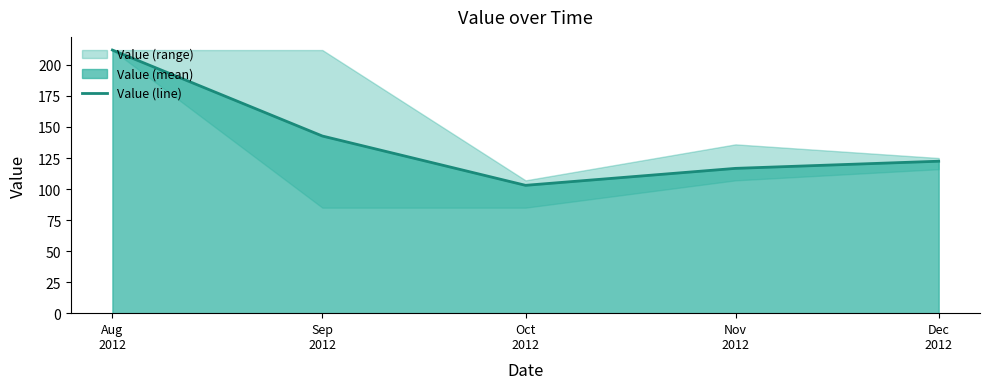

What is the change in value from Aug
2012 to Oct
2012?

-109.0